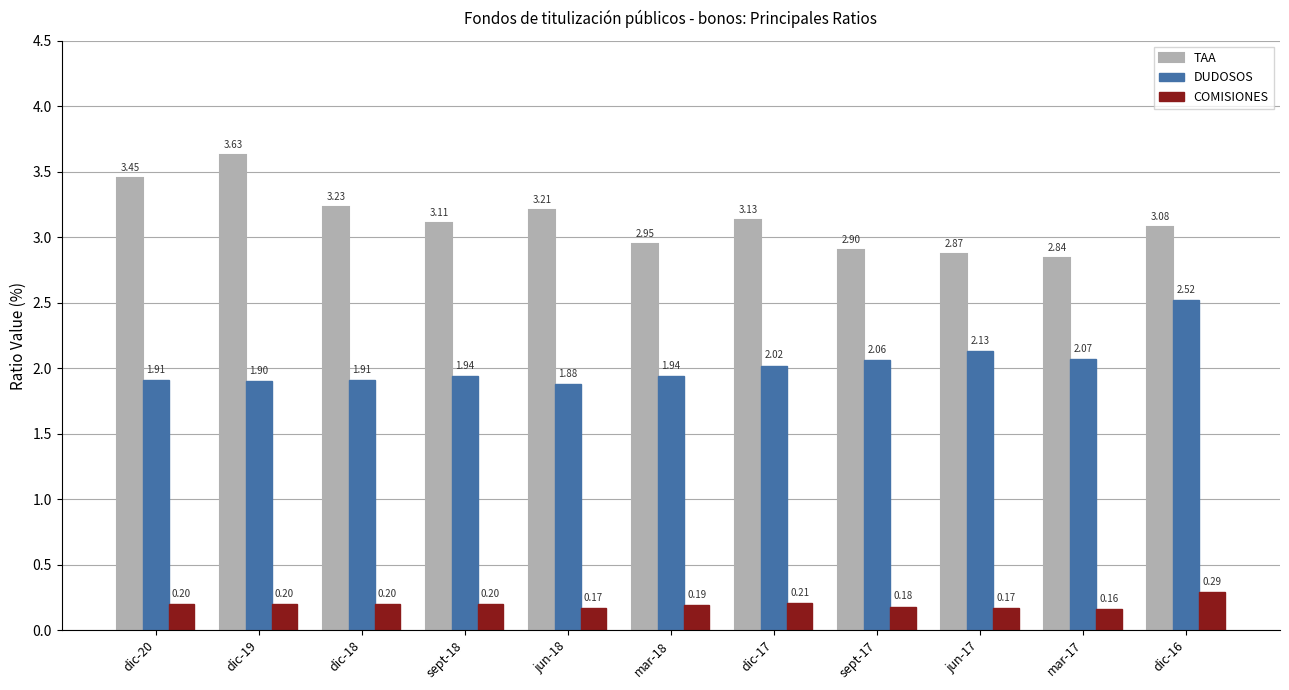

What is the difference between the maximum and minimum values in the COMISIONES series?

0.1